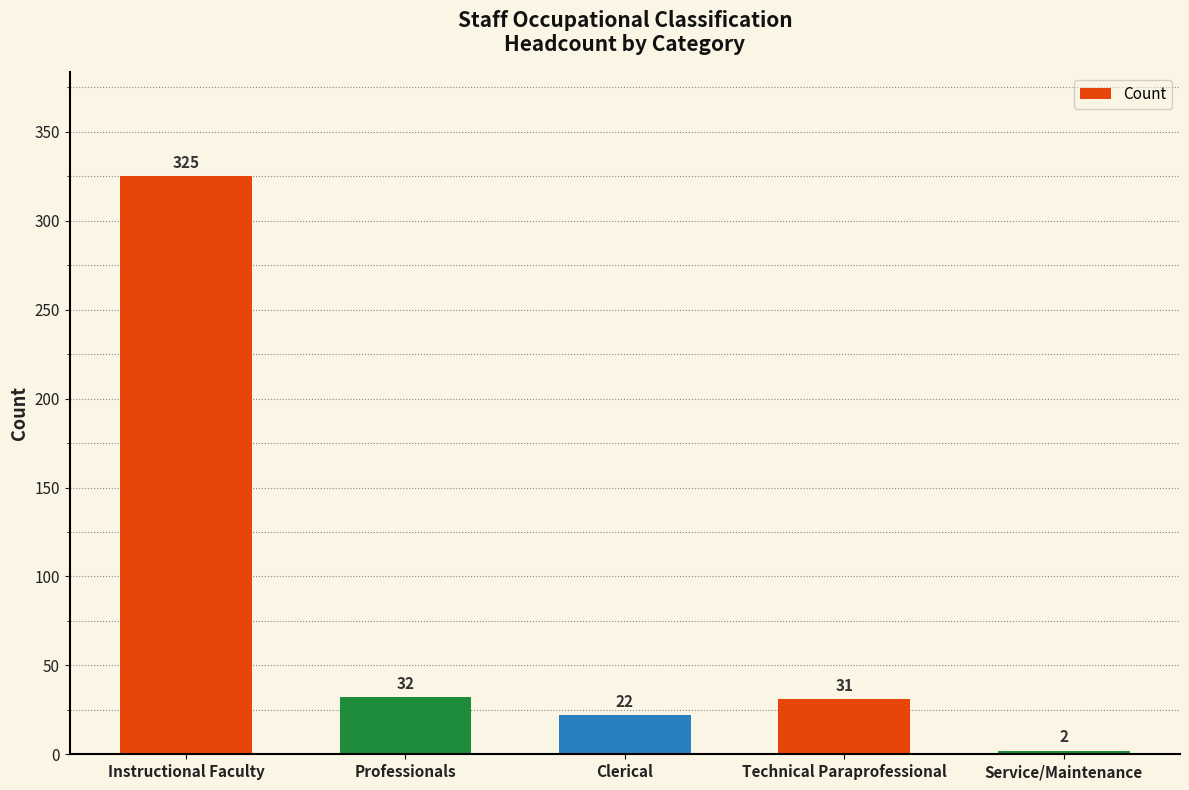

Which label corresponds to the smallest value in the chart?

Service/Maintenance